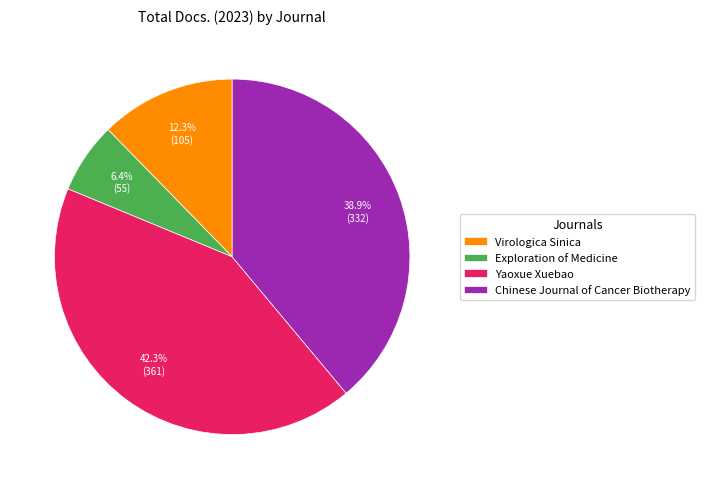

Does any single category account for the majority?

No